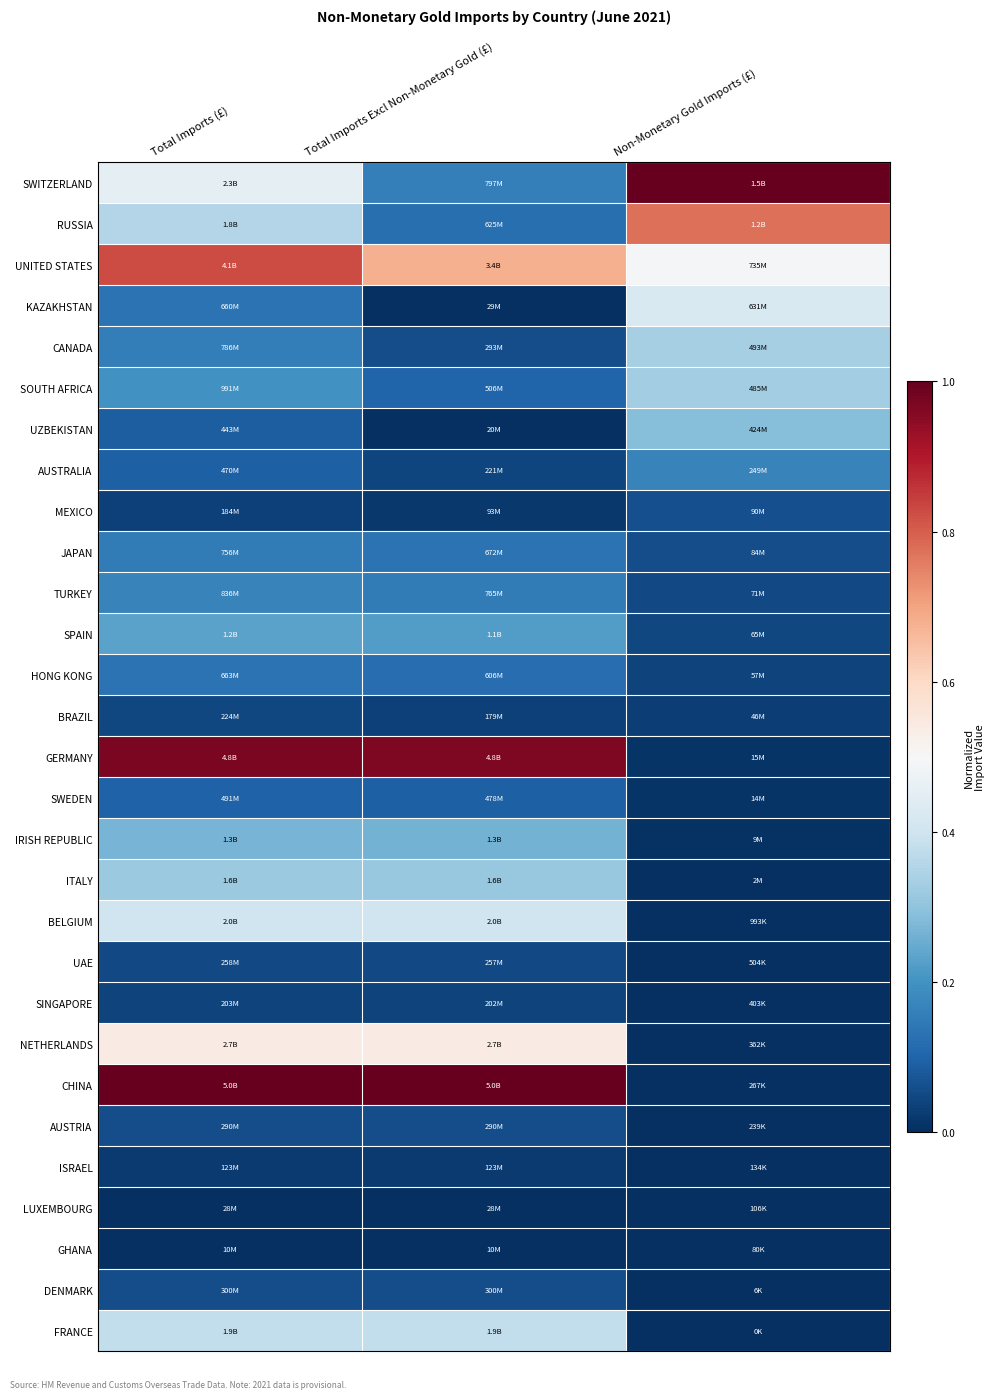

Which series has the largest total across all categories?

CHINA